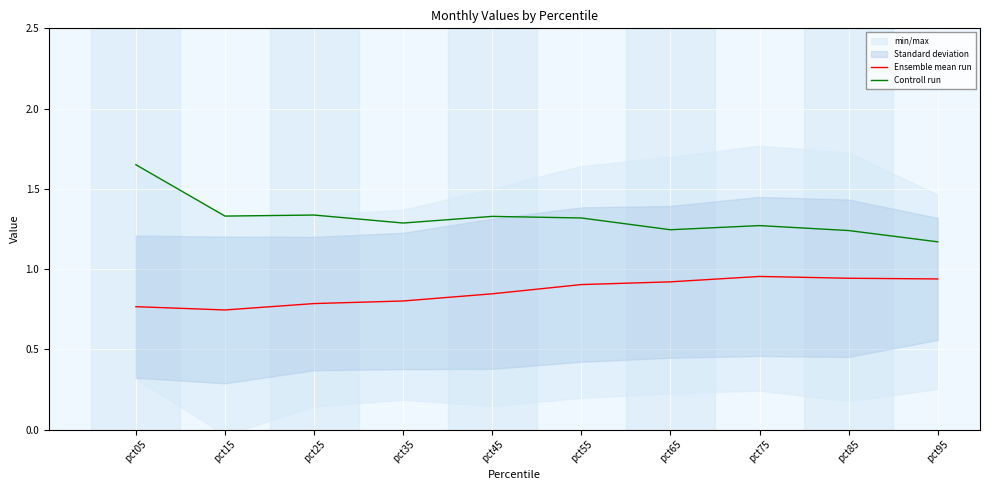

At which label does Ensemble mean run reach its minimum?

pct15